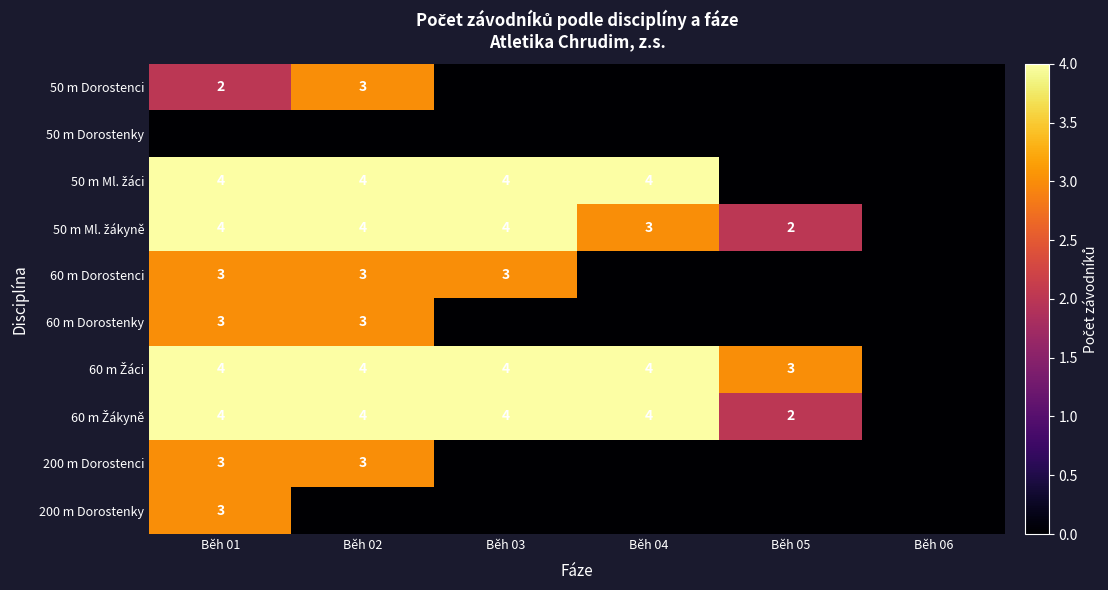

Which has a higher value, Běh 02 or Běh 06?

Běh 02